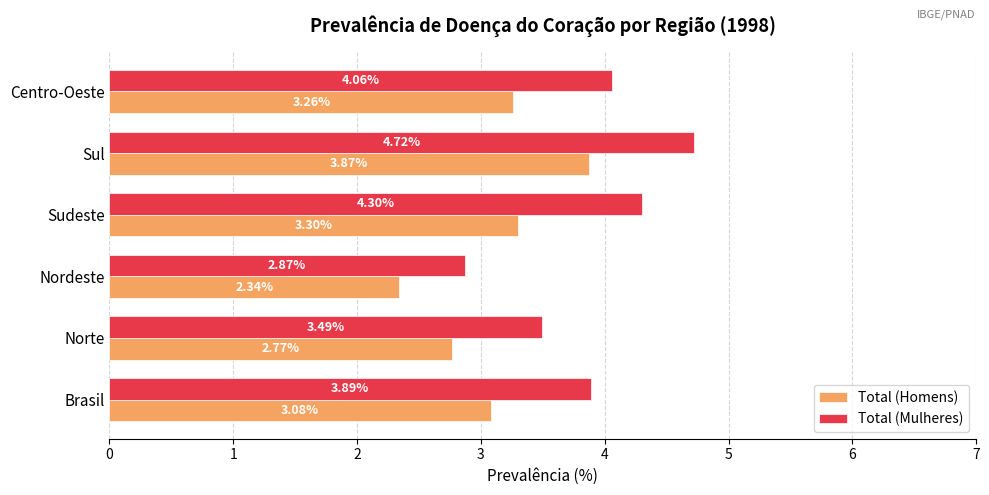

At which label is Total (Mulheres) closest to 3?

Nordeste